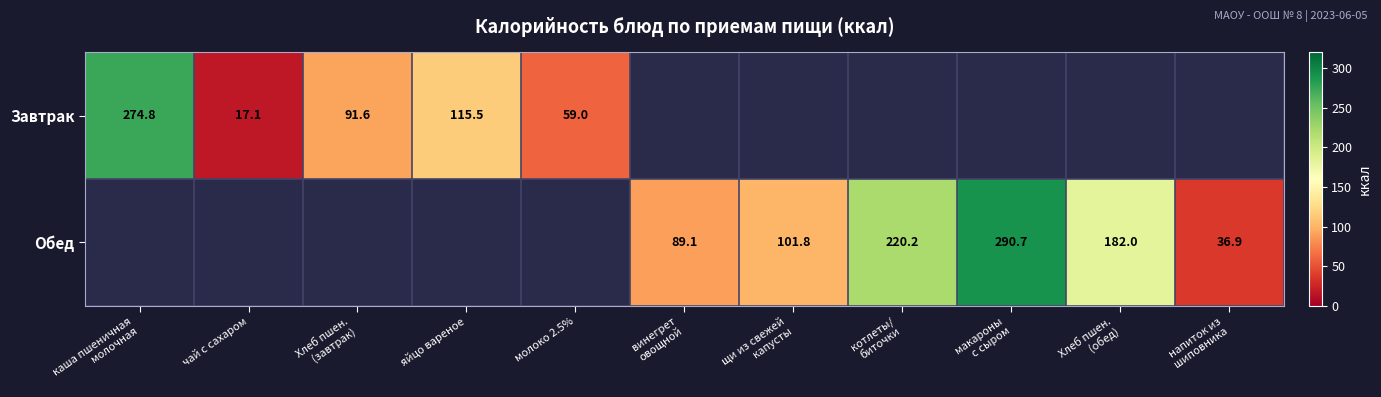

Which category has the highest value across all series?

макароны
с сыром